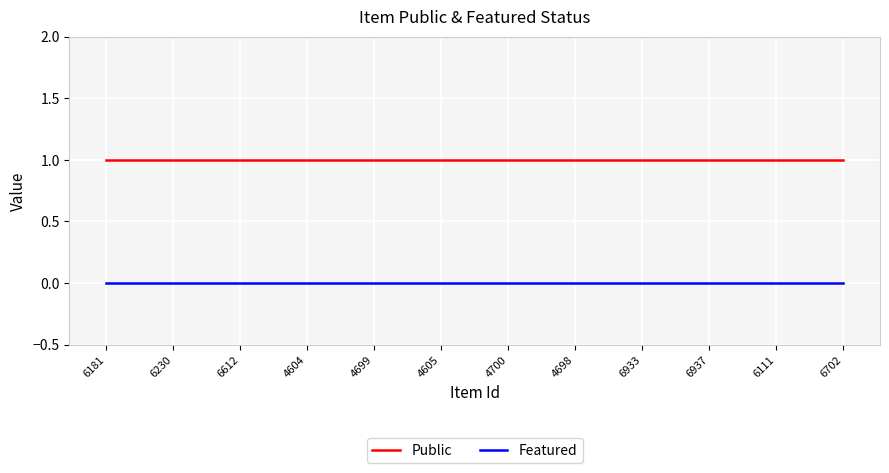

True or false: Public and Featured cross at least once.

False